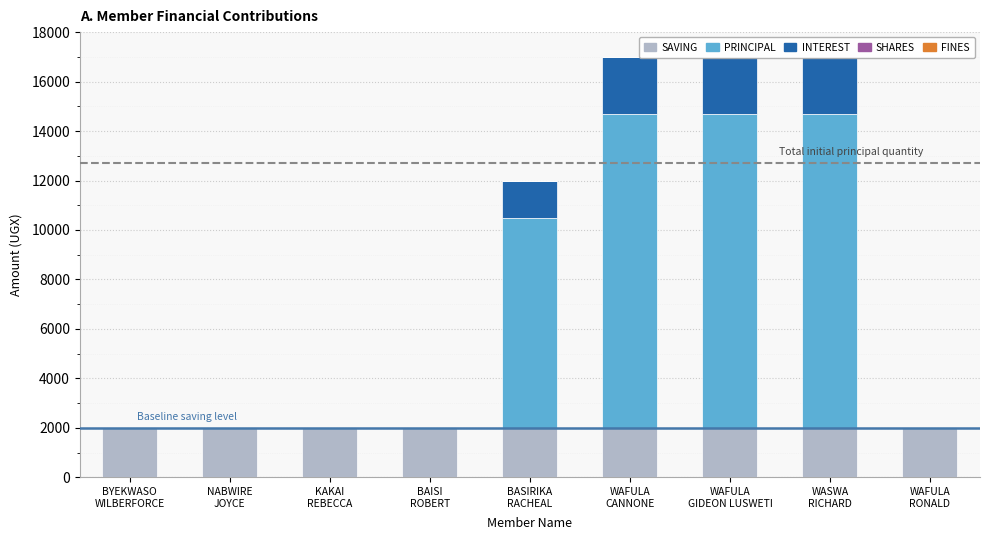

What is the average value of the INTEREST series?

933